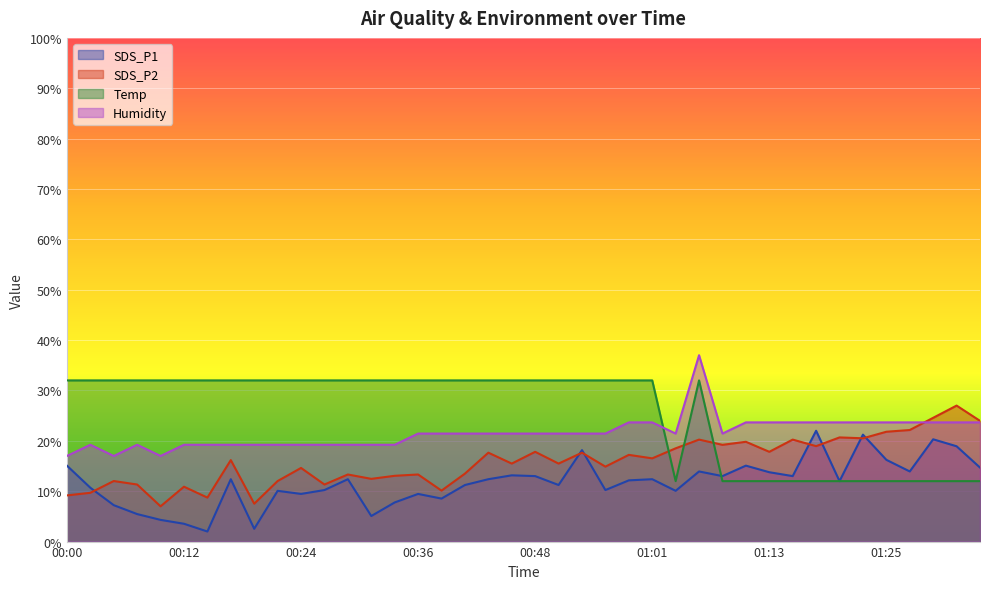

What is the label of the 8th point from the left?

00:17